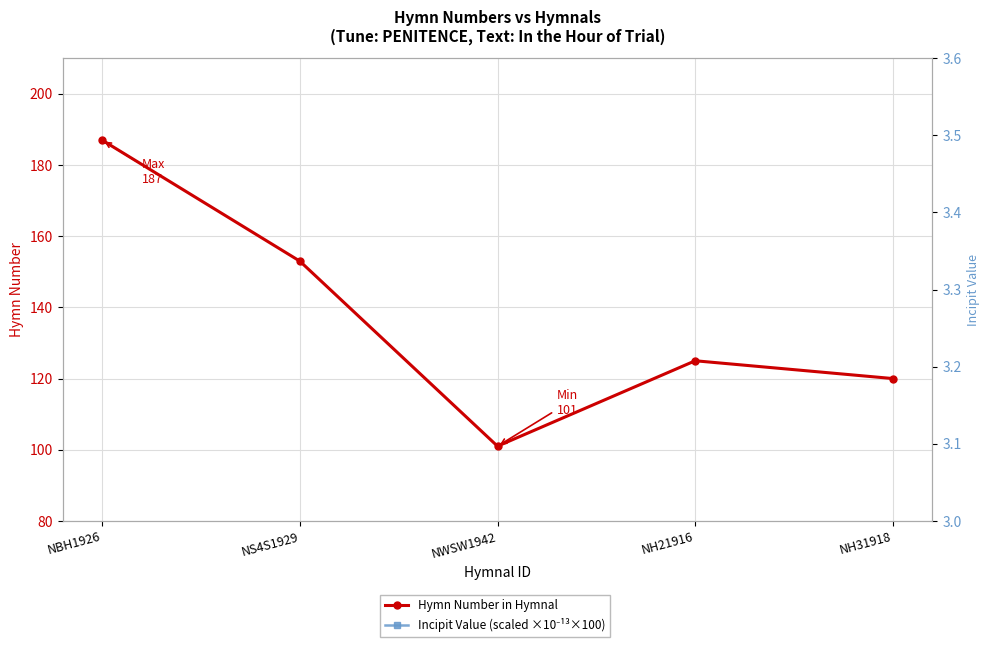

True or false: Hymn Number in Hymnal has more than 0 points higher than both neighbors.

True